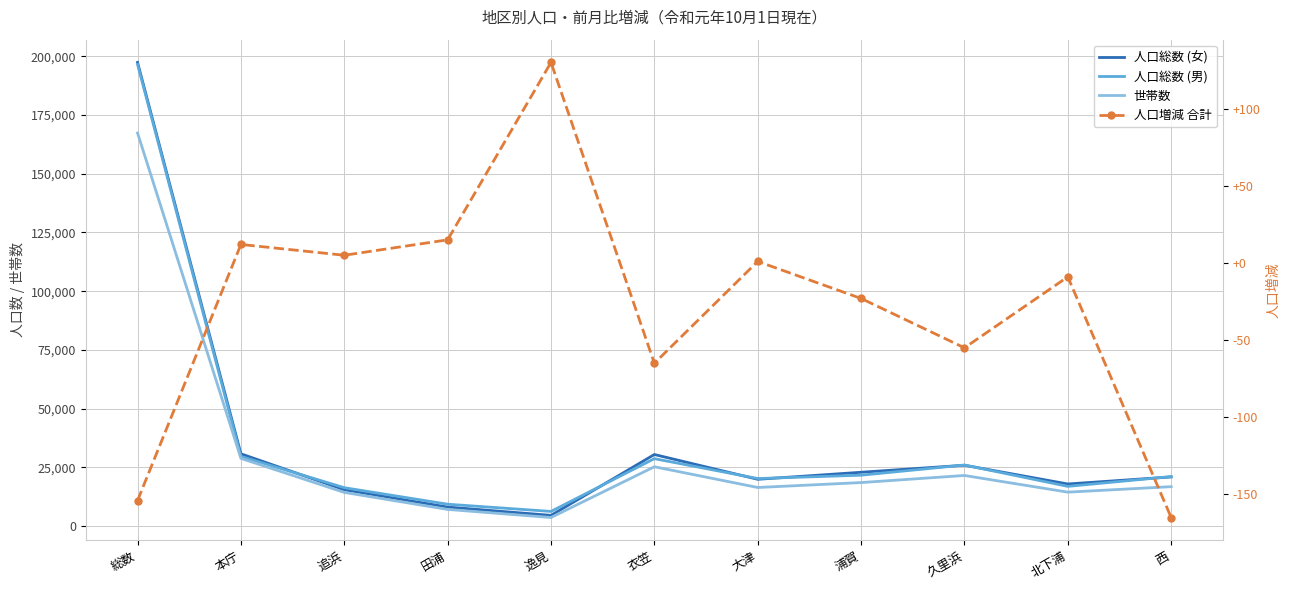

What is the label of the 7th point from the right?

逸見